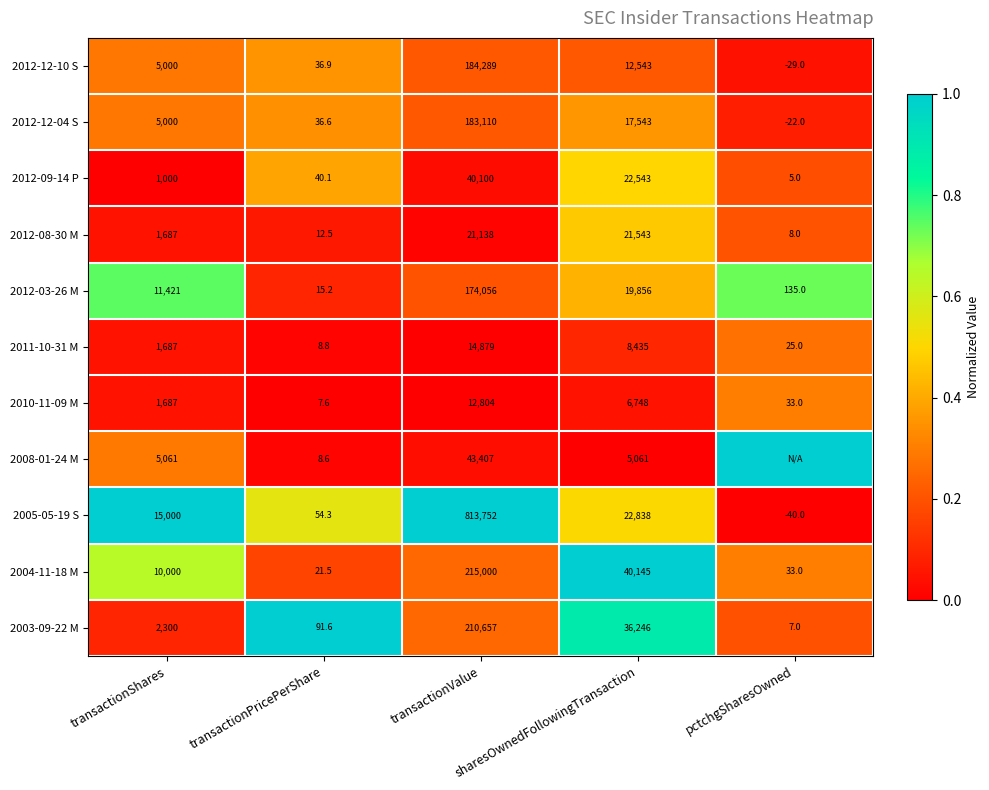

What is the average value of the 2011-10-31 M series?

5007.0